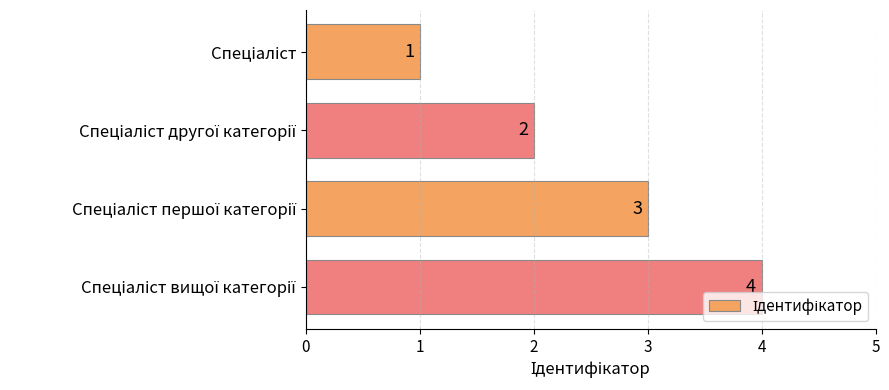

What is the maximum value shown in the chart?

4